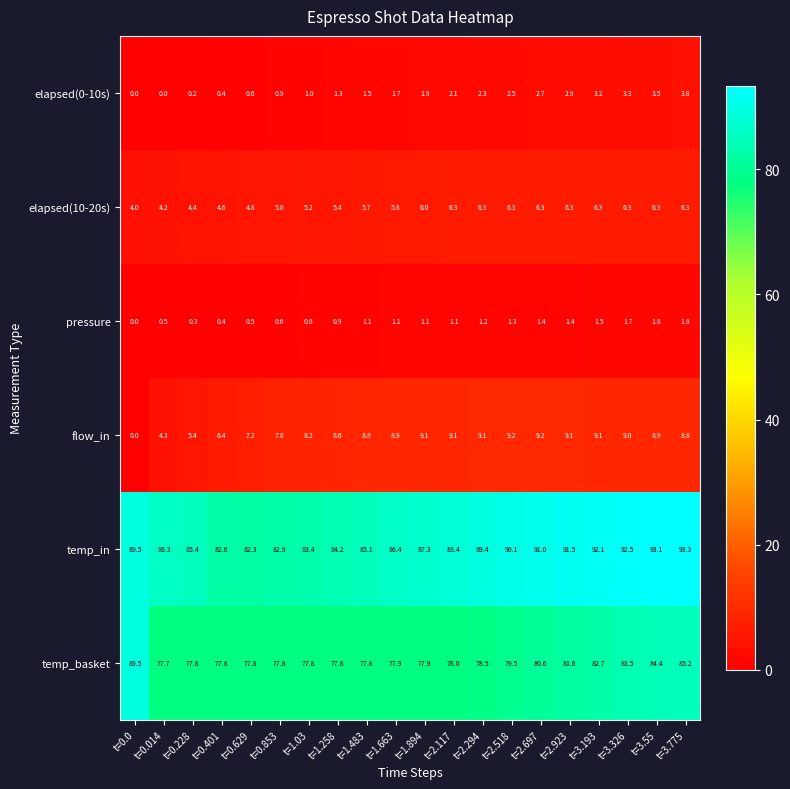

At which label does pressure first exceed 1?

t=1.483